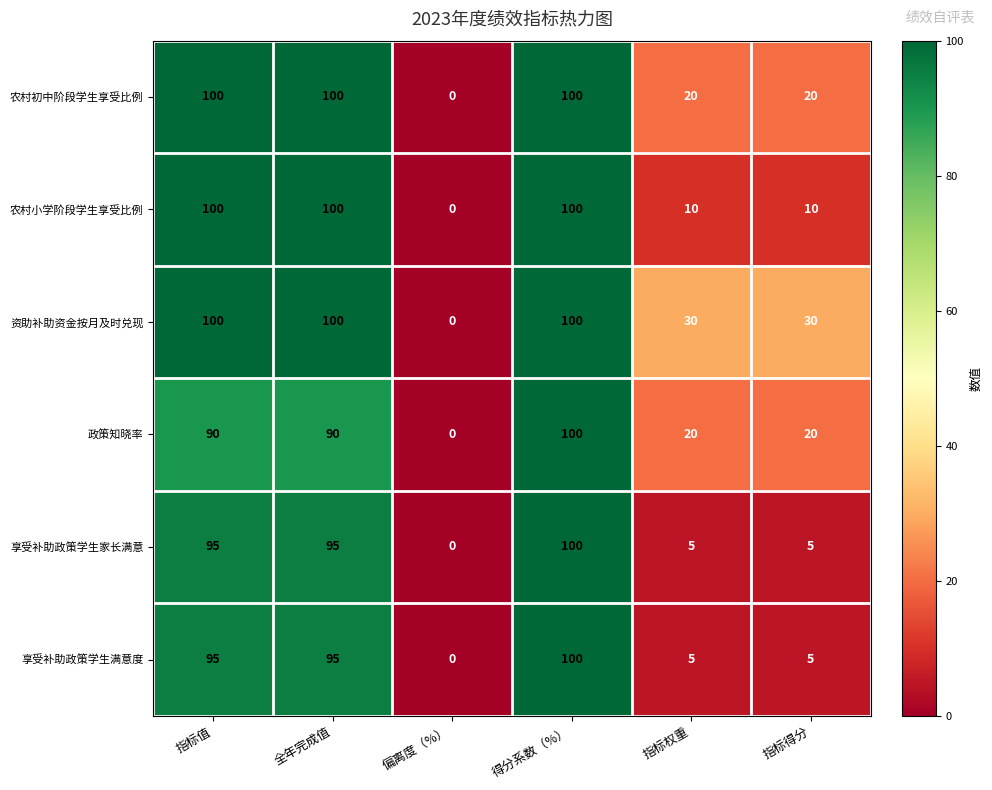

How many values in the 享受补助政策学生满意度 series are below 95?

3